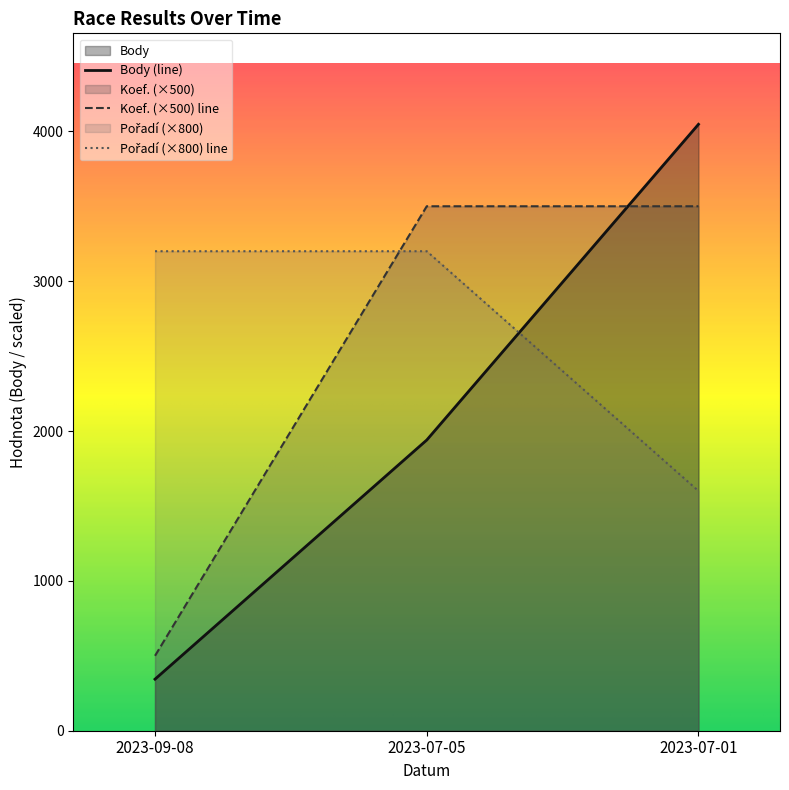

What position from the right is 2023-07-05?

2